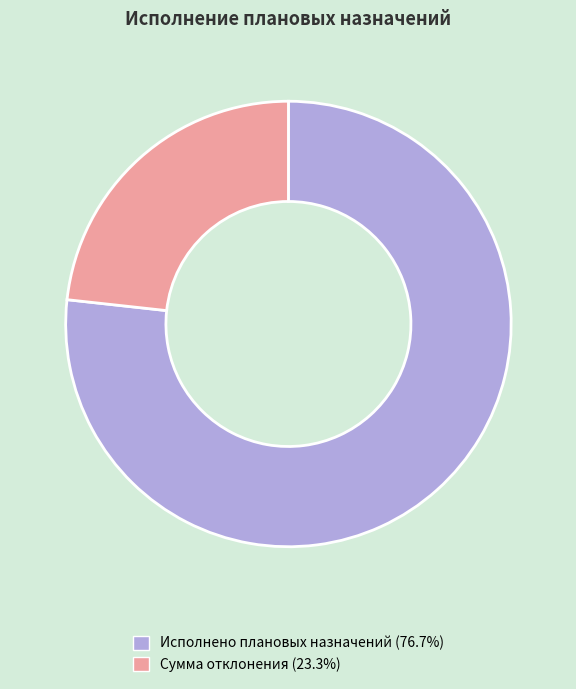

Does any single category account for the majority?

Yes